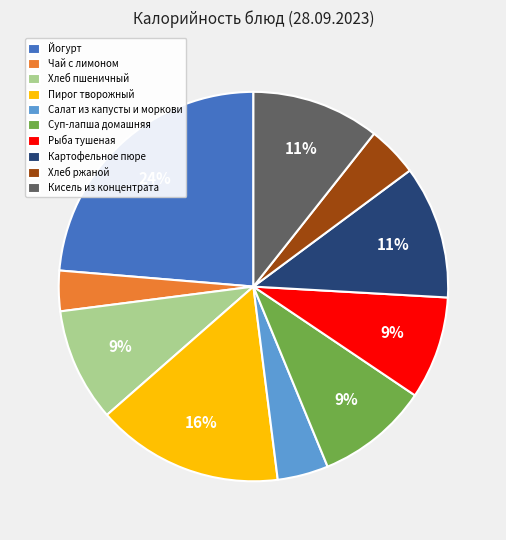

Between Хлеб ржаной and Чай с лимоном, which is larger?

Хлеб ржаной